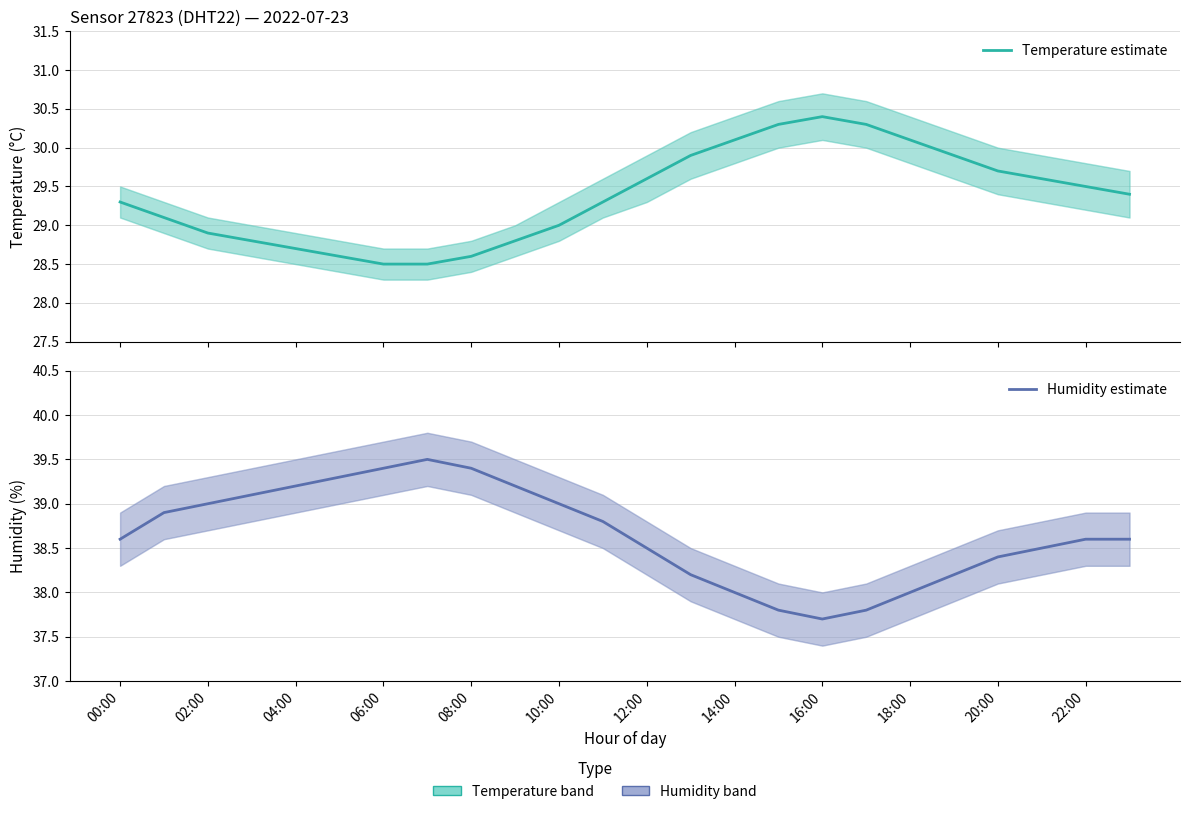

At which label does Temperature estimate first exceed 29?

00:00